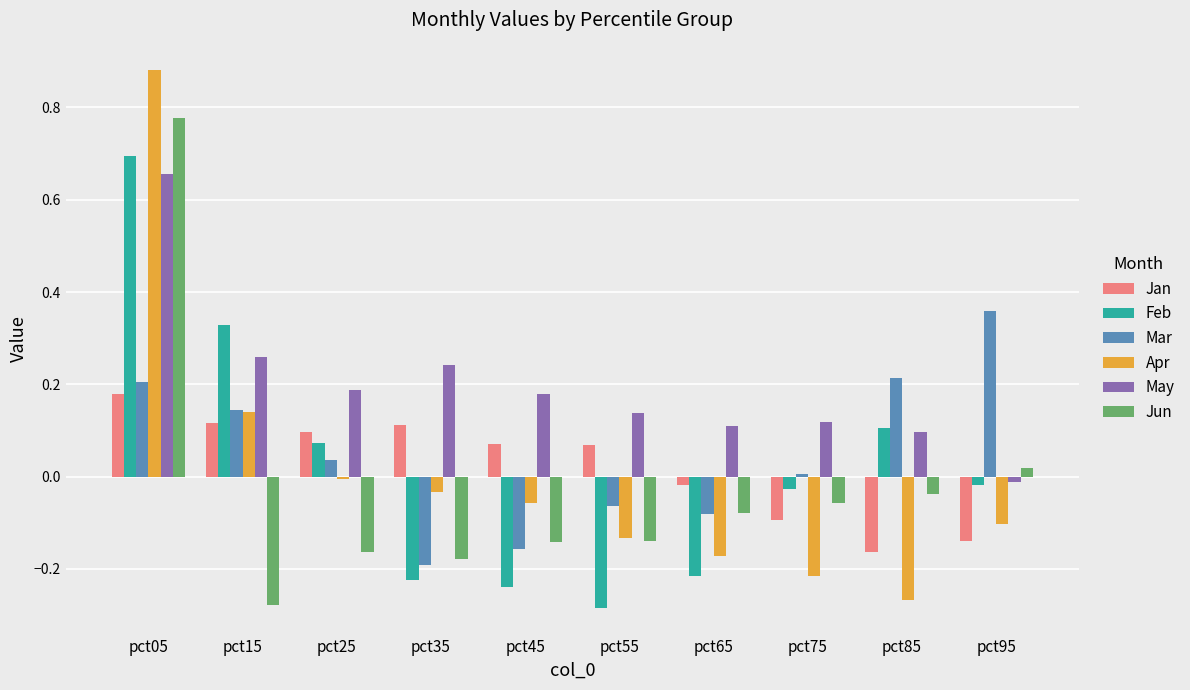

How many data points in May are above 0?

9